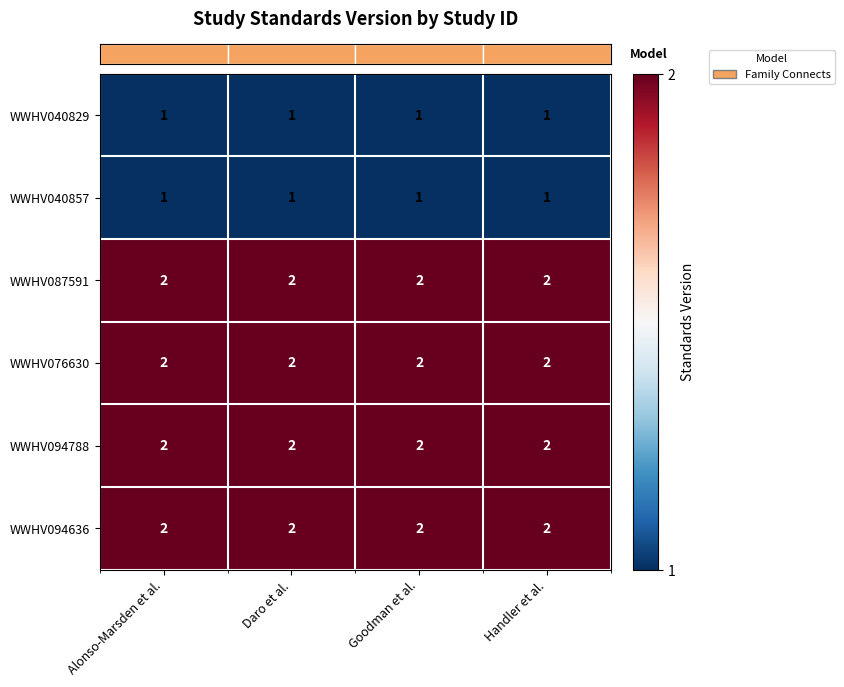

What is the total value across all series at Goodman et al.?

10